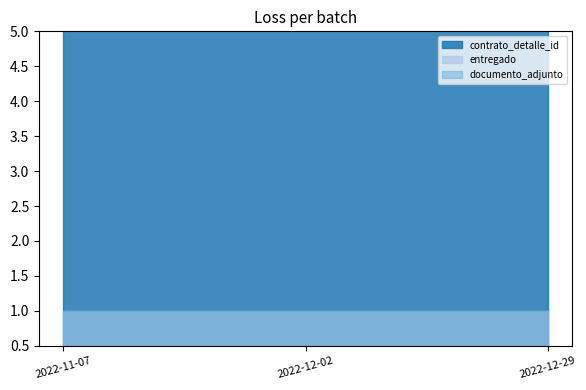

What is the minimum value for contrato_detalle_id?

711943